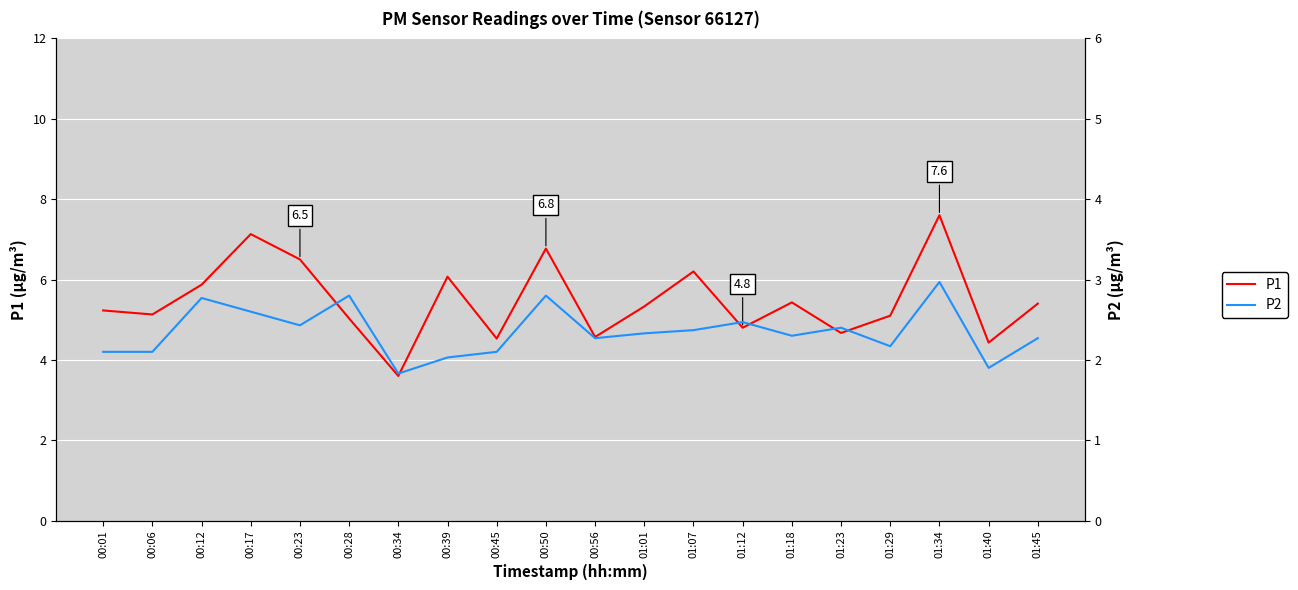

The P2 series shows 1.4 at 01:12. True or false?

False